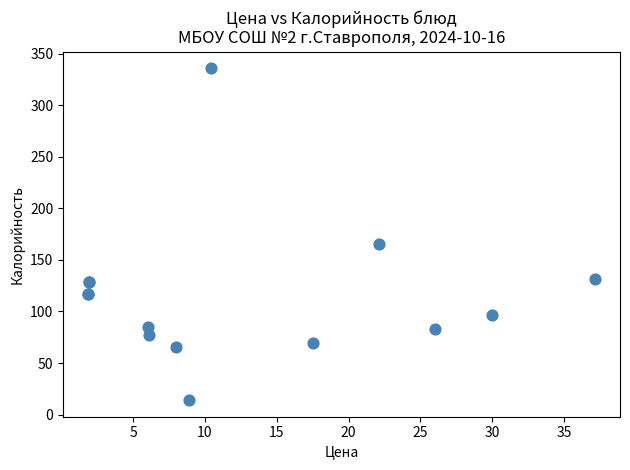

What Y value in the scatter plot is closest to 175?

165.4